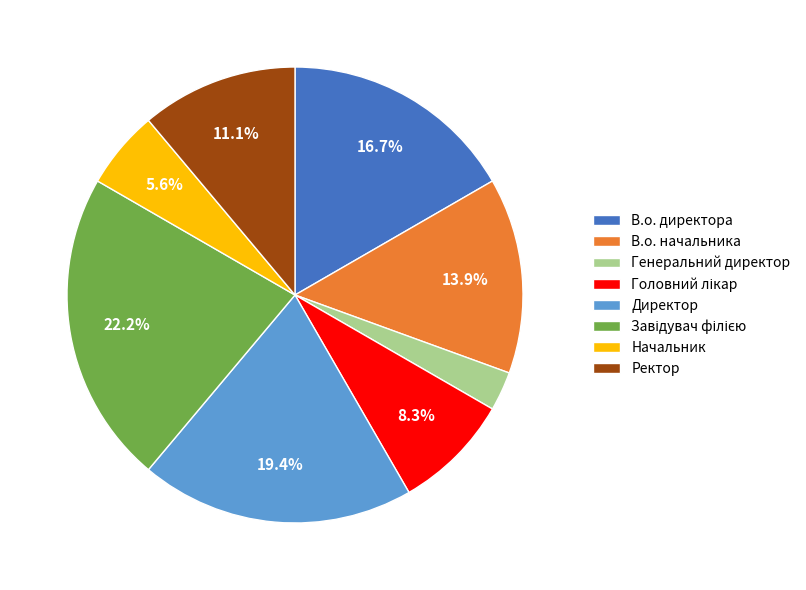

Between В.о. начальника and Ректор, which is larger?

В.о. начальника